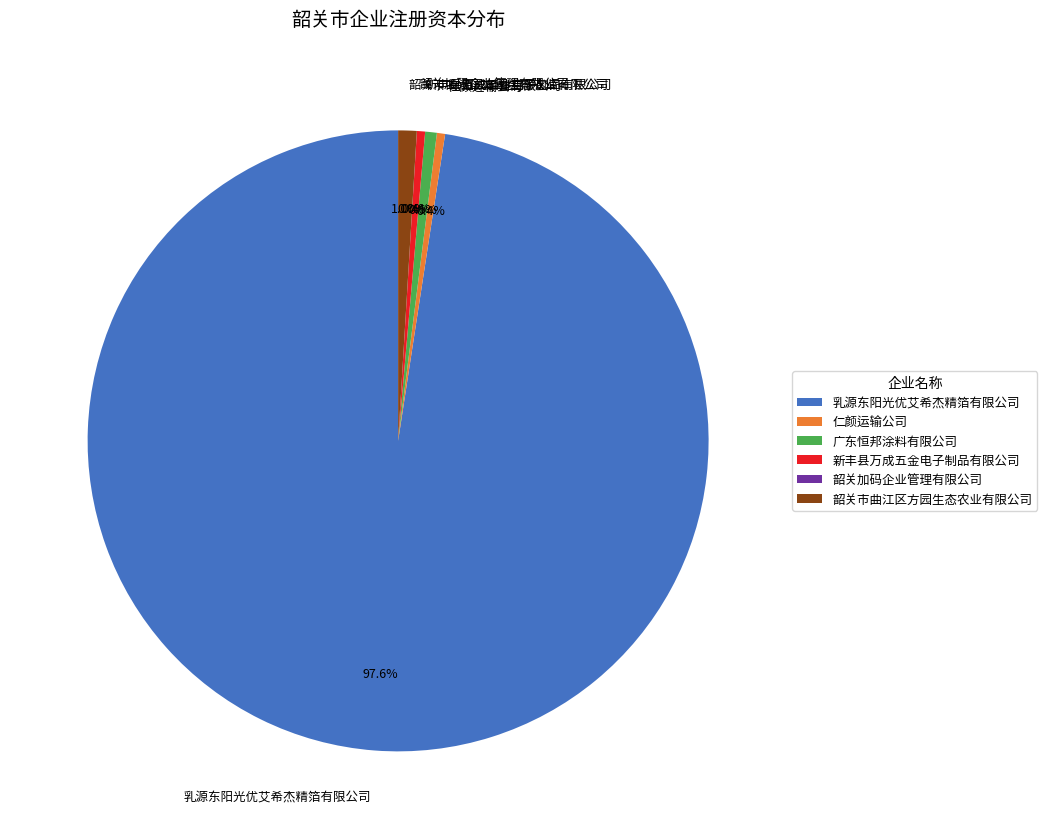

Which slice represents more than half of the pie?

乳源东阳光优艾希杰精箔有限公司